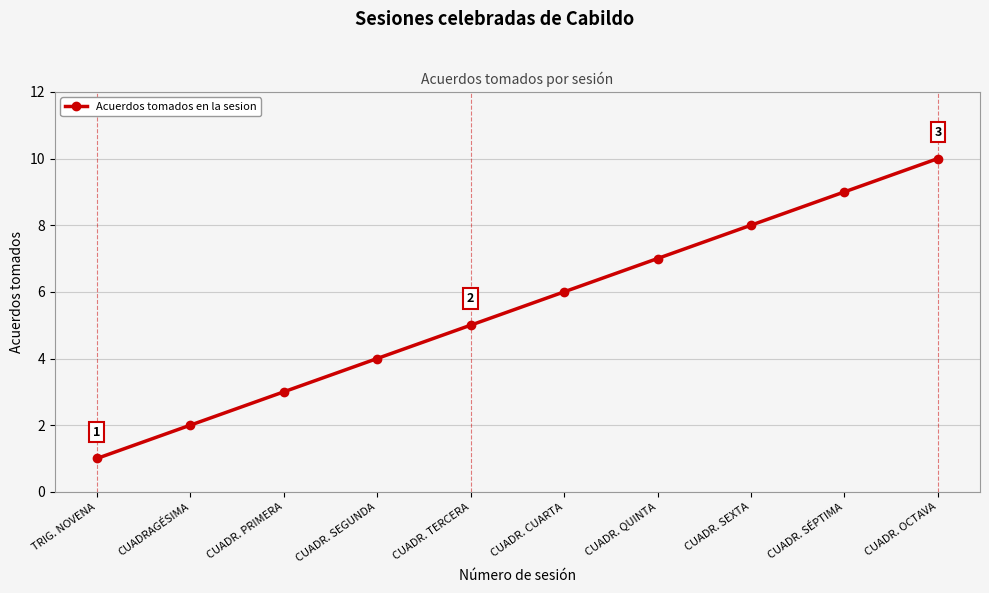

How many values are between 3 and 8?

6